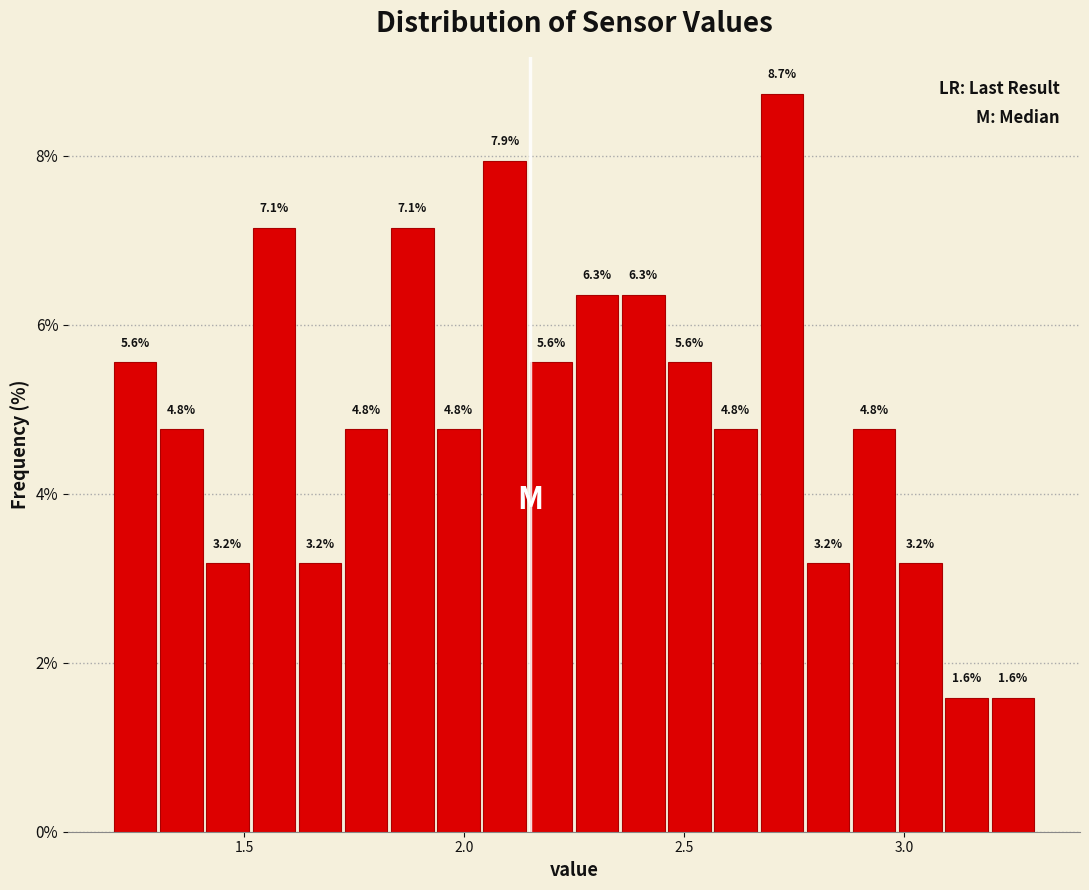

Around what value on the x-axis is the tallest bar? Give the approximate position of its centre, as read against the axis.

2.70